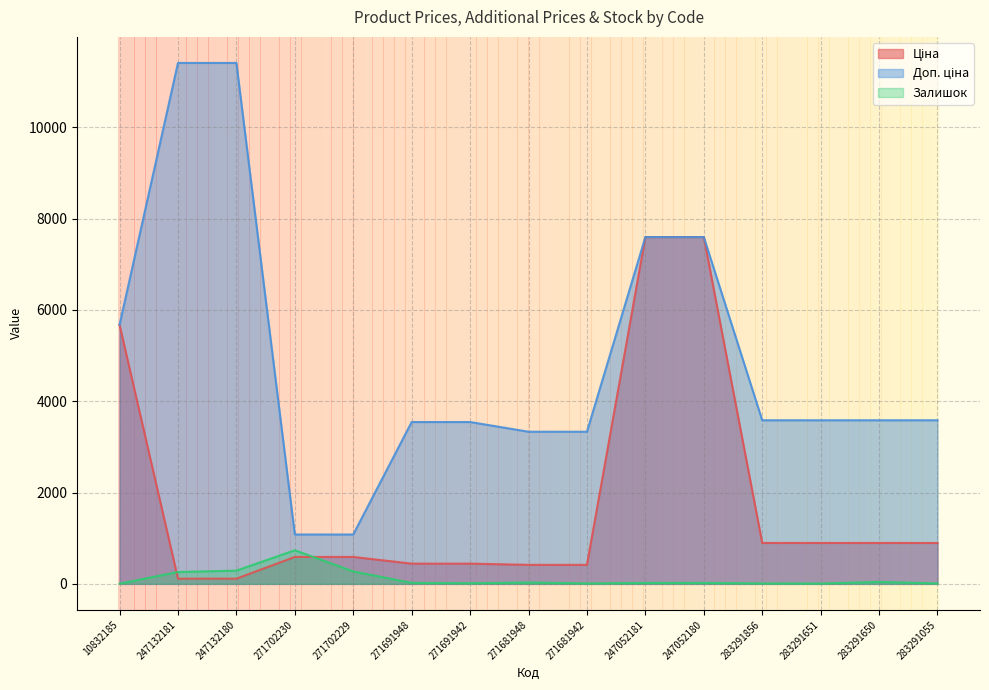

What is the minimum value for Доп. ціна?

1081.7